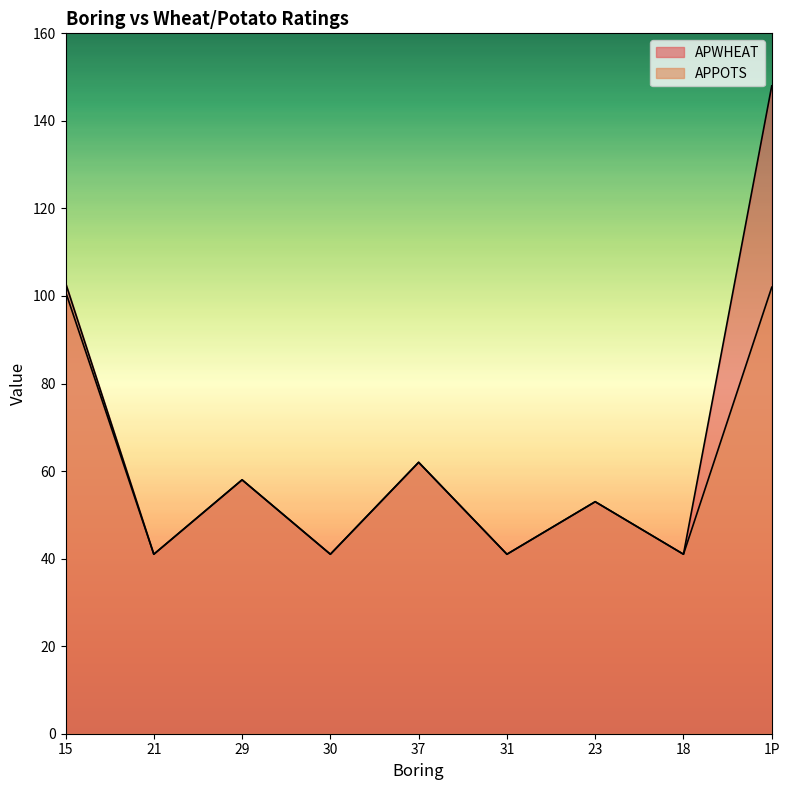

How many interior local peaks does the APPOTS series have?

3